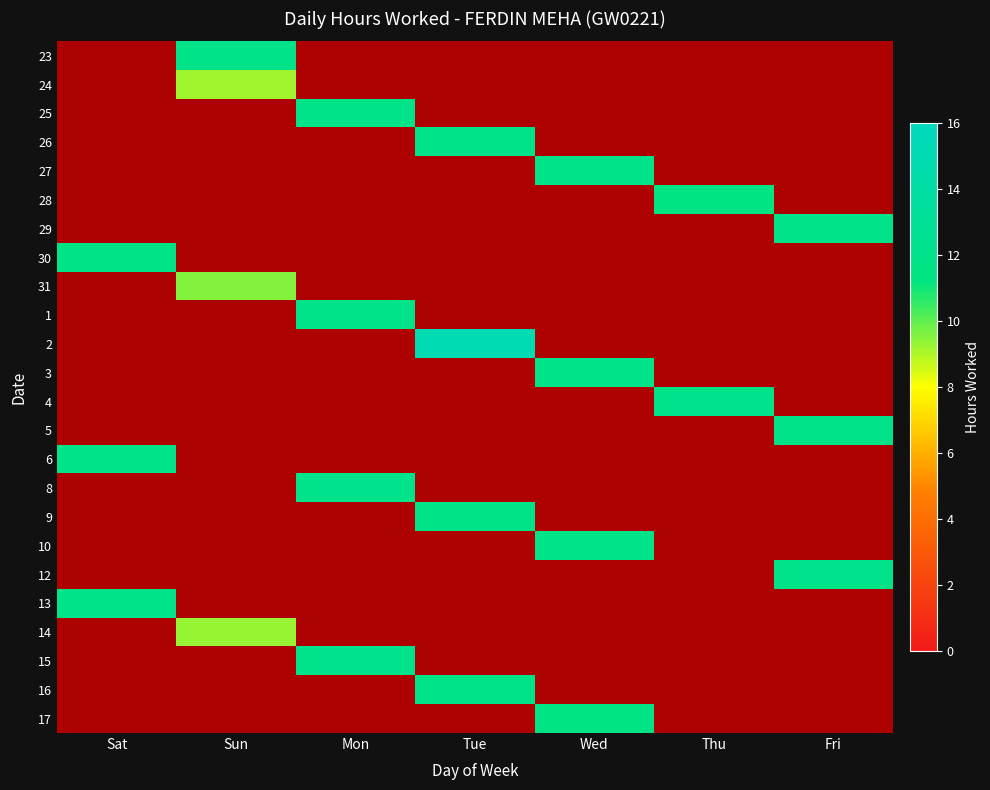

Between Tue and Mon, which is larger?

Tue